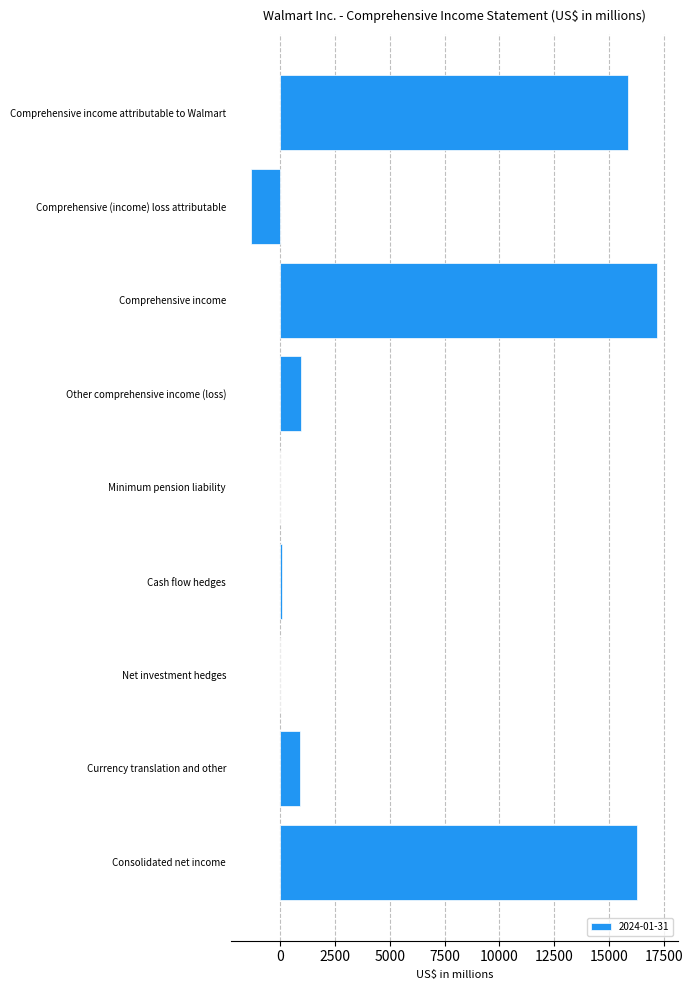

What is the greatest value displayed?

17214